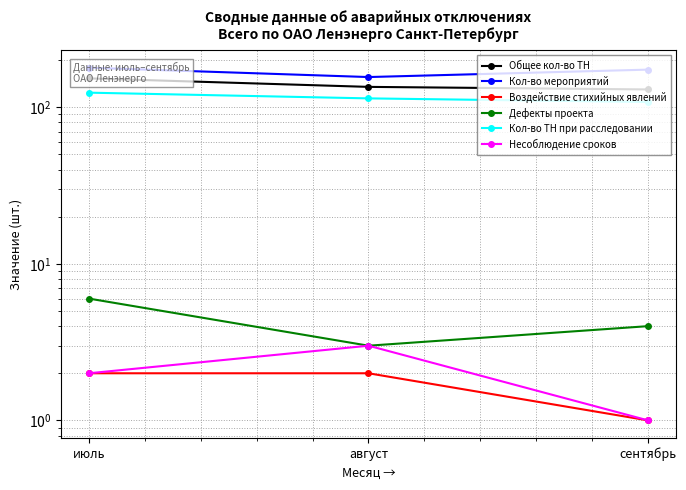

Which category has the lowest value in the Несоблюдение сроков series?

сентябрь